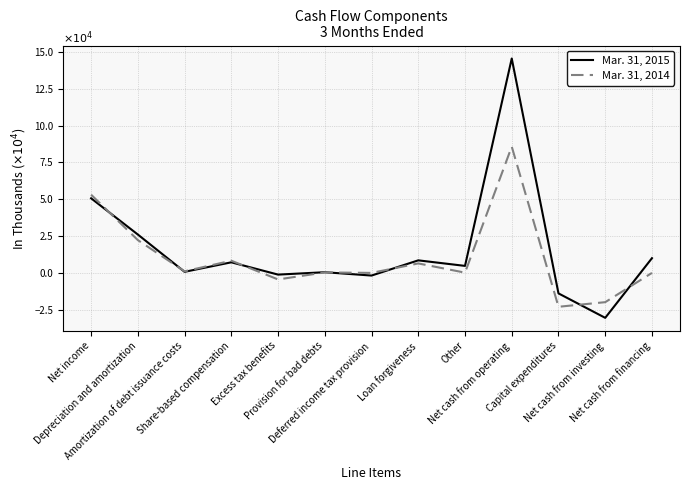

At which category is the sum across all series the highest?

Net cash from operating